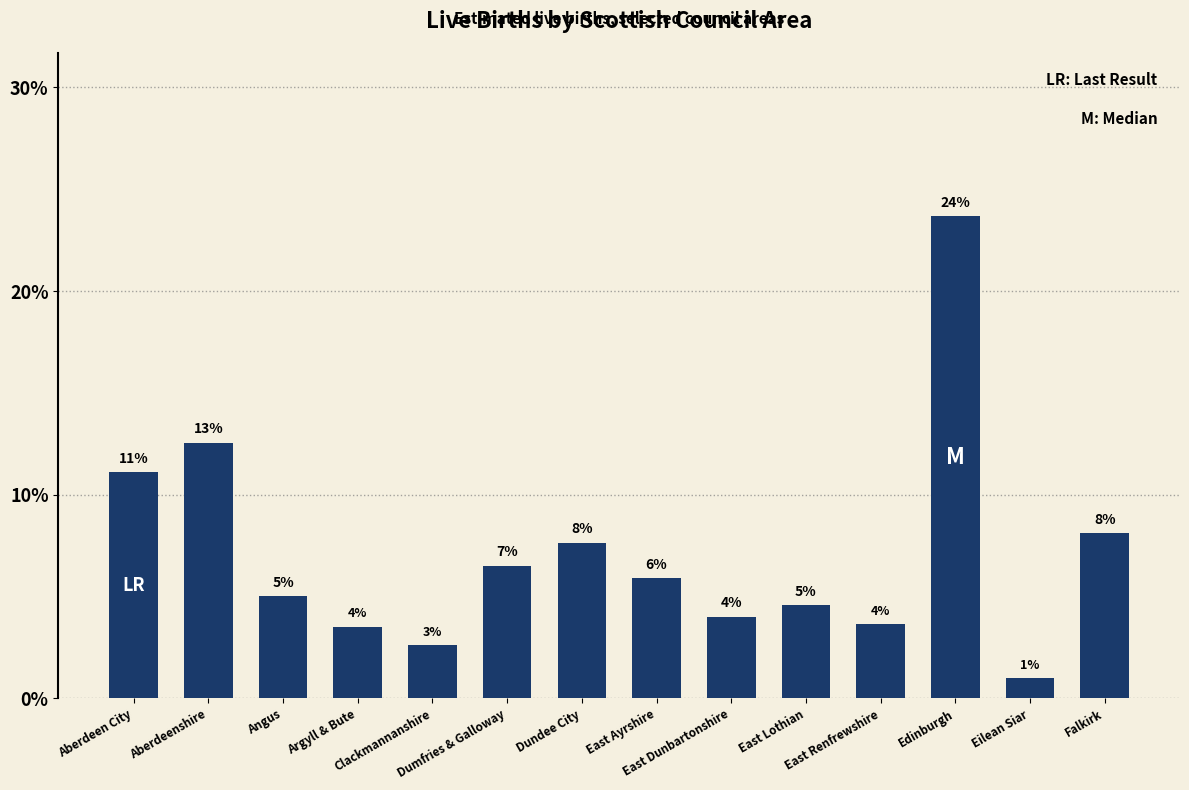

What is the minimum value shown in the chart?

1.0